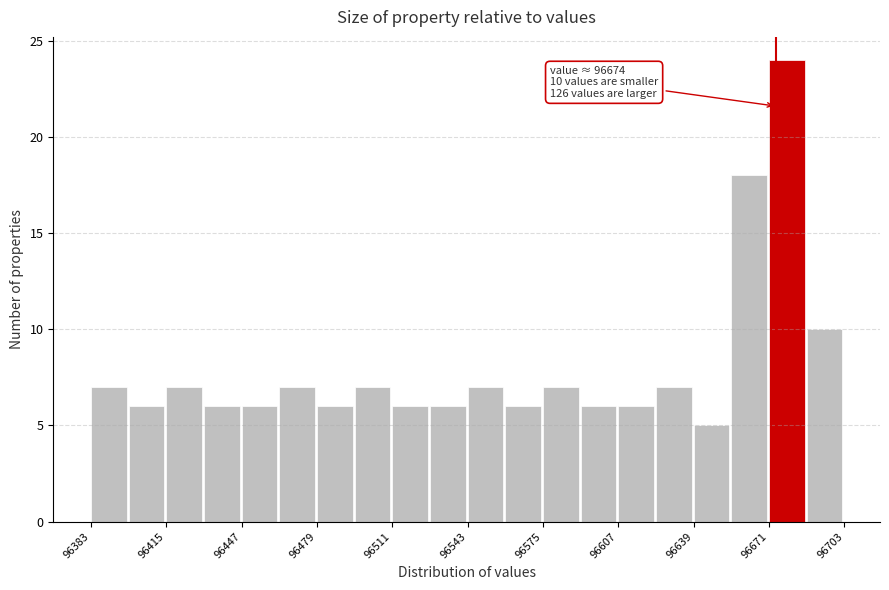

Read against the x-axis, roughly where is the centre of the tallest bar?

96680